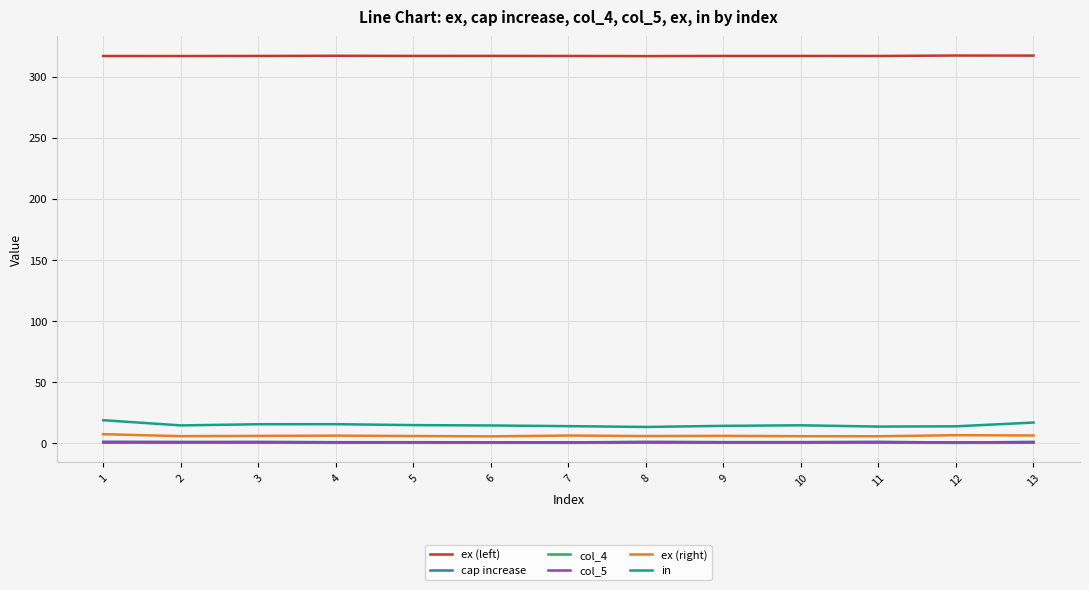

What is the sum of all col_5 values?

9.8